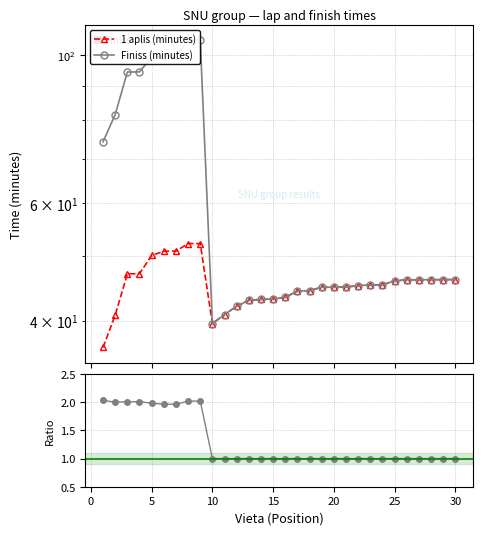

What is the difference between the second highest and minimum values in the 1 aplis (minutes) series?

15.7